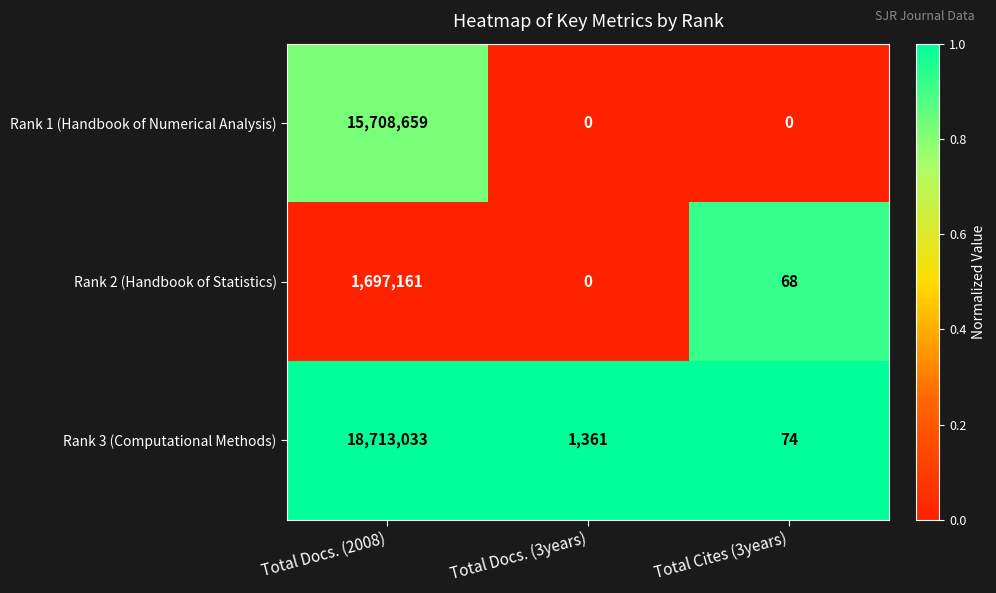

Which series has the largest range (max minus min)?

Rank 3 (Computational Methods)